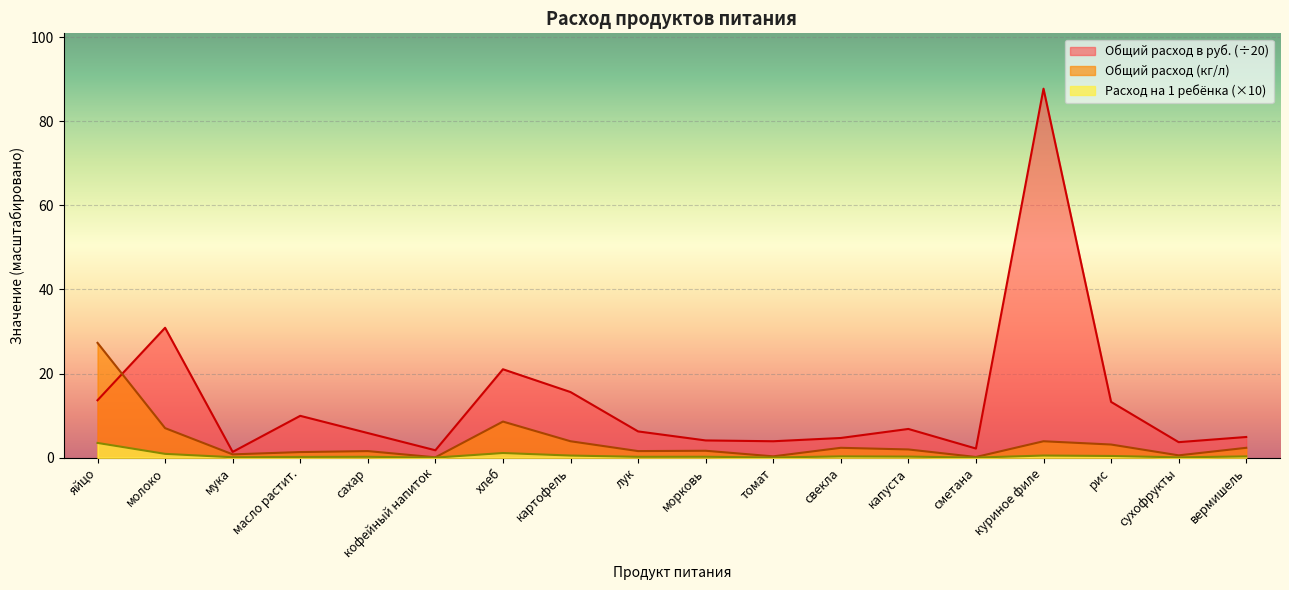

What is the maximum value shown in the chart?

87.8